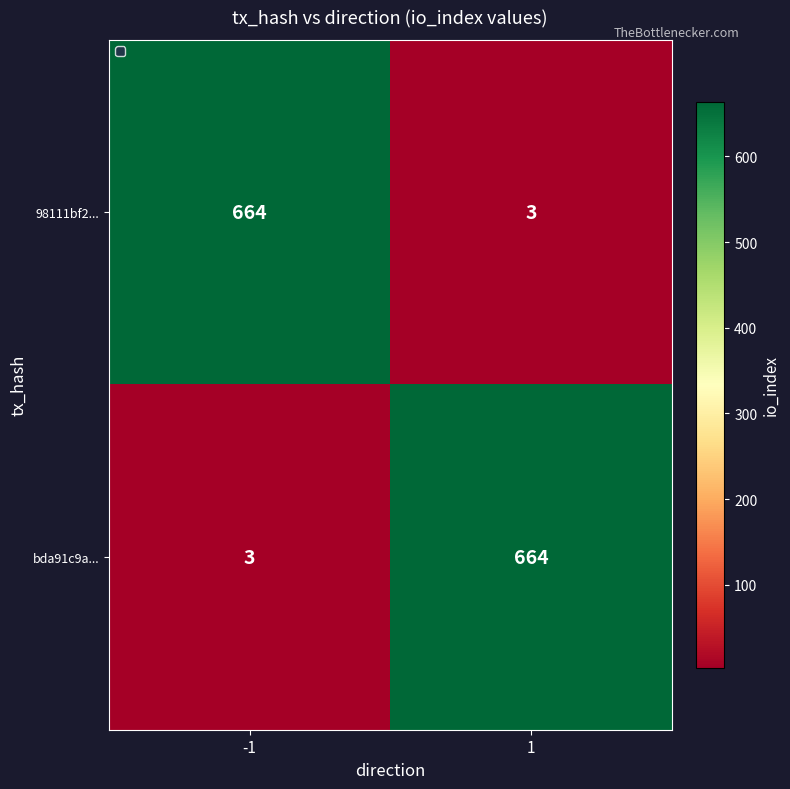

Count the number of data series in this chart.

2